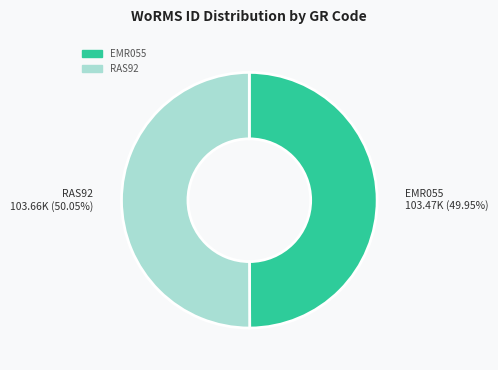

What is the ratio of the value at RAS92 to the value at EMR055?

1.0